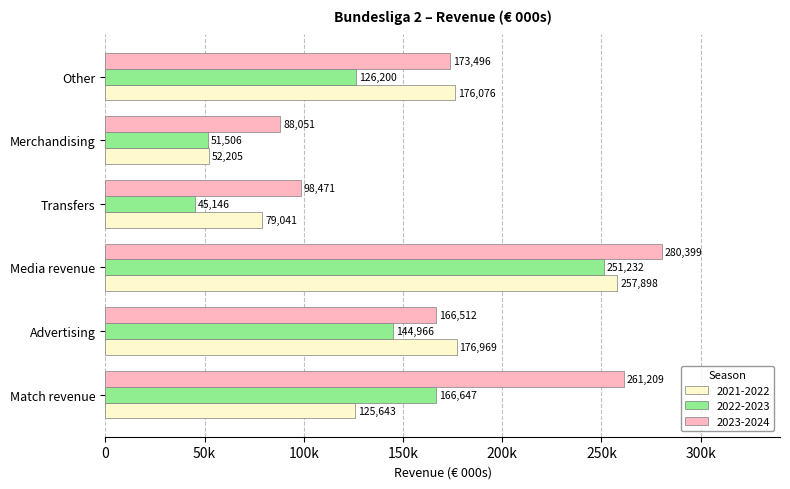

Reading left to right, transcribe all the data shown in this chart.

2021-2022: 125643	176969	257898	79041	52205	176076
2022-2023: 166647	144966	251232	45146	51506	126200
2023-2024: 261209	166512	280399	98471	88051	173496